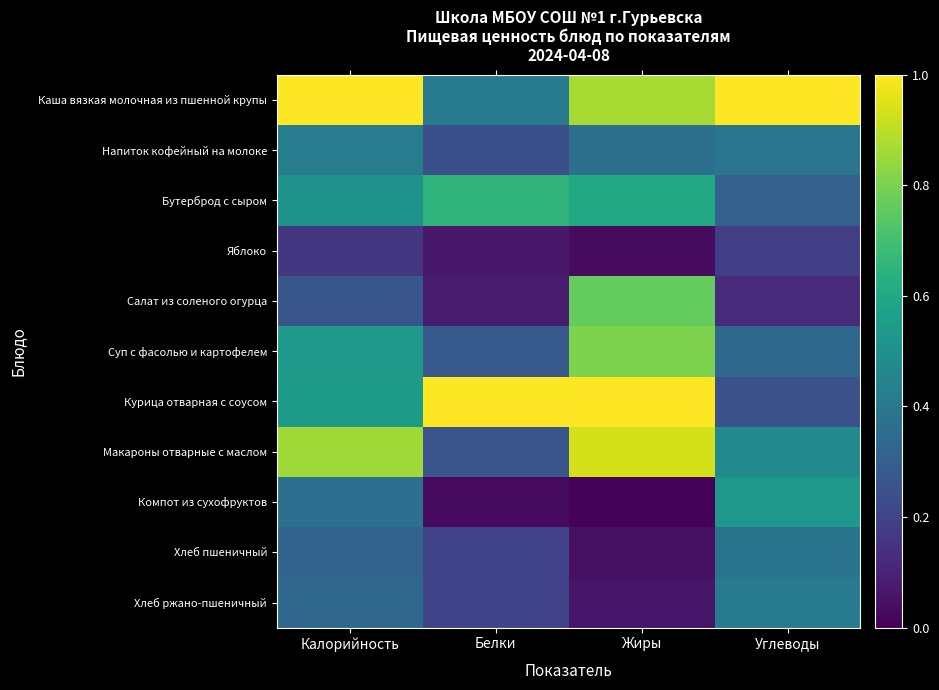

Reading left to right, transcribe all the data shown in this chart.

Каша вязкая молочная из пшенной крупы: Калорийность=1.0	Белки=0.4	Жиры=0.9	Углеводы=1.0
Напиток кофейный на молоке: Калорийность=0.4	Белки=0.2	Жиры=0.4	Углеводы=0.4
Бутерброд с сыром: Калорийность=0.5	Белки=0.7	Жиры=0.6	Углеводы=0.3
Яблоко: Калорийность=0.2	Белки=0.1	Жиры=0.0	Углеводы=0.2
Салат из соленого огурца: Калорийность=0.3	Белки=0.1	Жиры=0.8	Углеводы=0.1
Суп с фасолью и картофелем: Калорийность=0.5	Белки=0.3	Жиры=0.8	Углеводы=0.3
Курица отварная с соусом: Калорийность=0.5	Белки=1.0	Жиры=1.0	Углеводы=0.2
Макароны отварные с маслом: Калорийность=0.9	Белки=0.3	Жиры=0.9	Углеводы=0.5
Компот из сухофруктов: Калорийность=0.4	Белки=0.0	Жиры=0.0	Углеводы=0.5
Хлеб пшеничный: Калорийность=0.3	Белки=0.2	Жиры=0.0	Углеводы=0.4
Хлеб ржано-пшеничный: Калорийность=0.3	Белки=0.2	Жиры=0.1	Углеводы=0.4